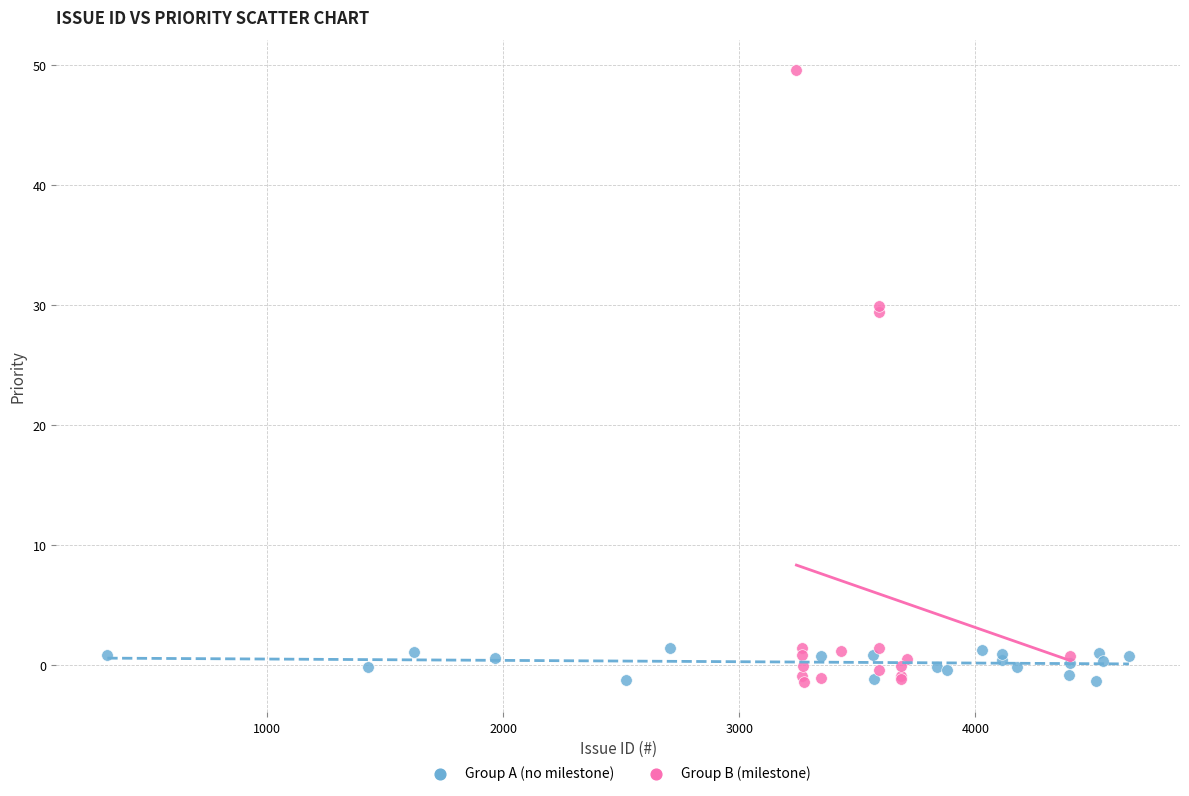

Which series contains the highest Y value?

Group B (milestone)